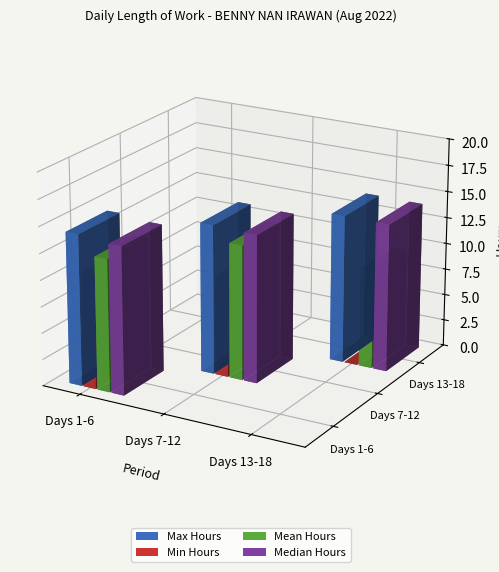

The value at 4 is 9.2. True or false?

False